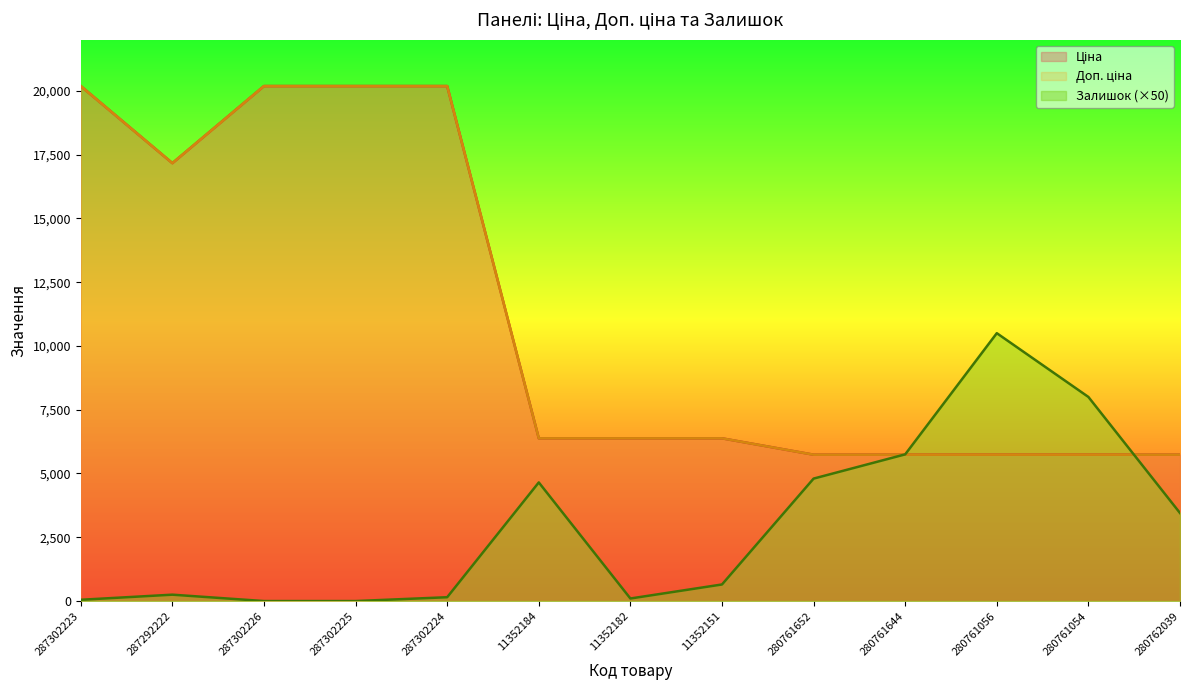

How many lines are shown in the chart?

3